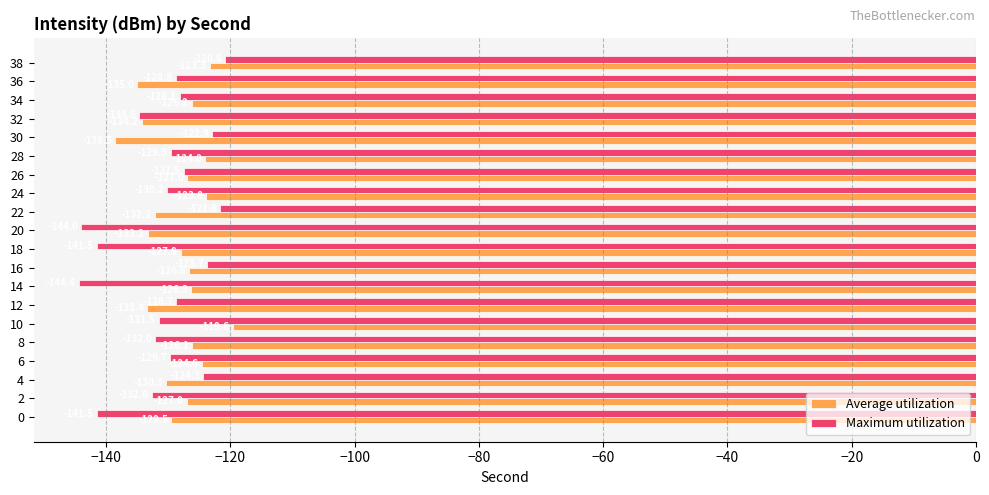

What is the spread (max minus min) of values at 34?

1.9